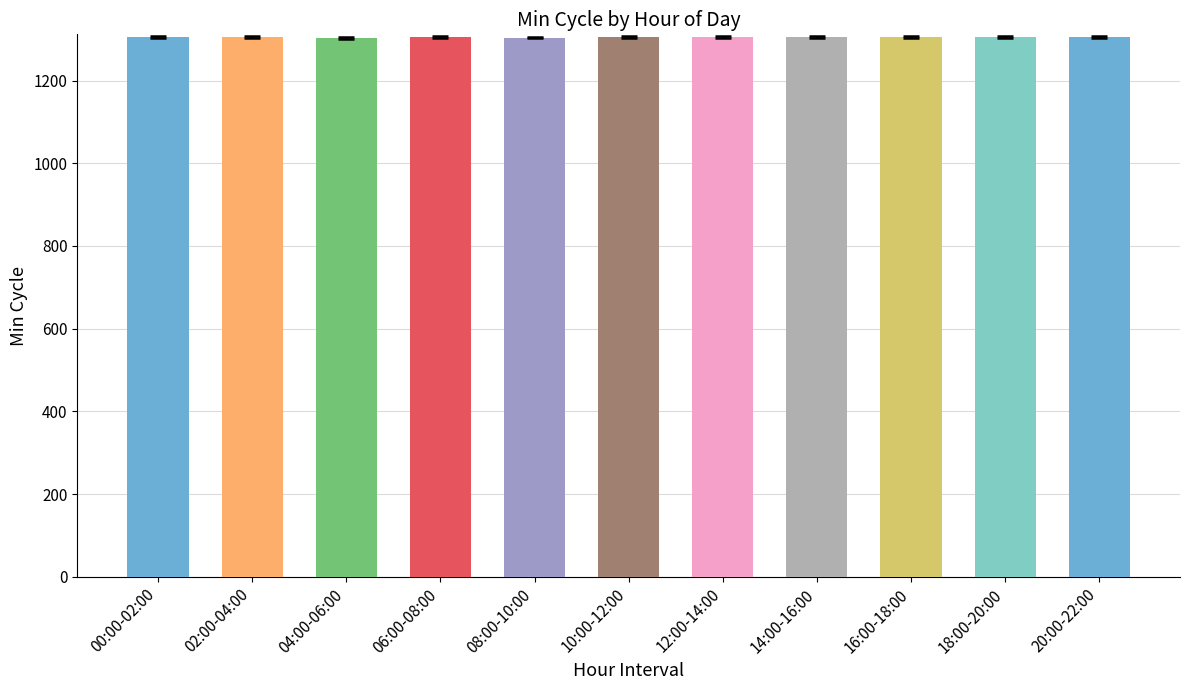

How many data points are above 1304?

10